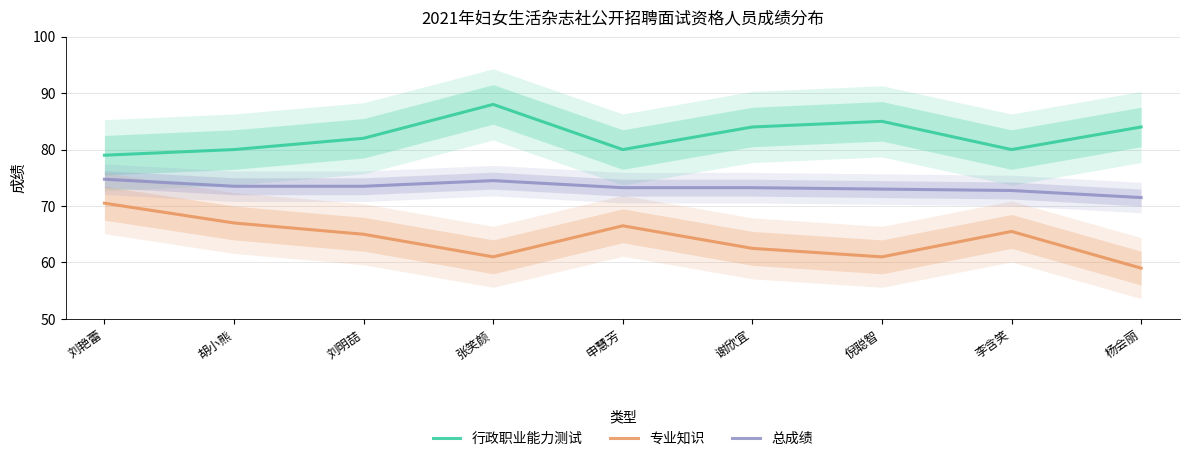

True or false: 总成绩 and 专业知识 intersect in this chart.

False